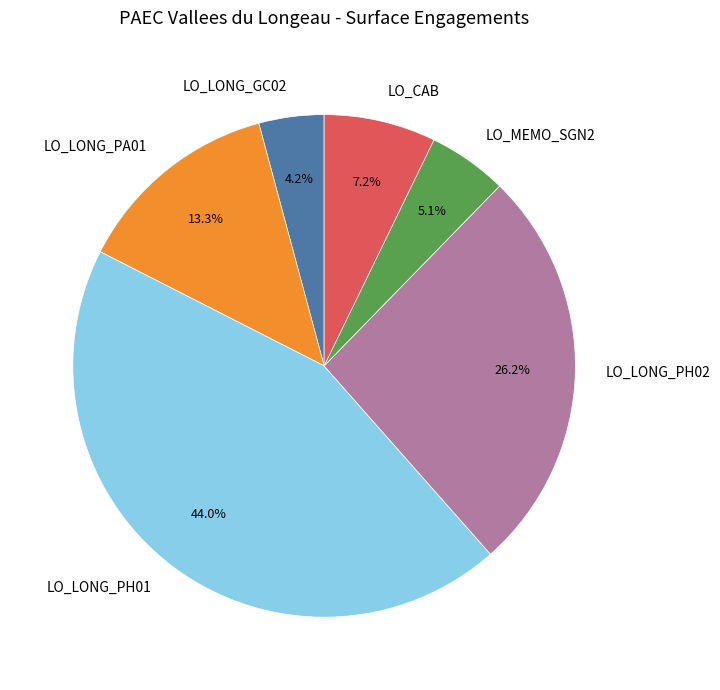

True or false: LO_MEMO_SGN2 accounts for 1% of the total.

False